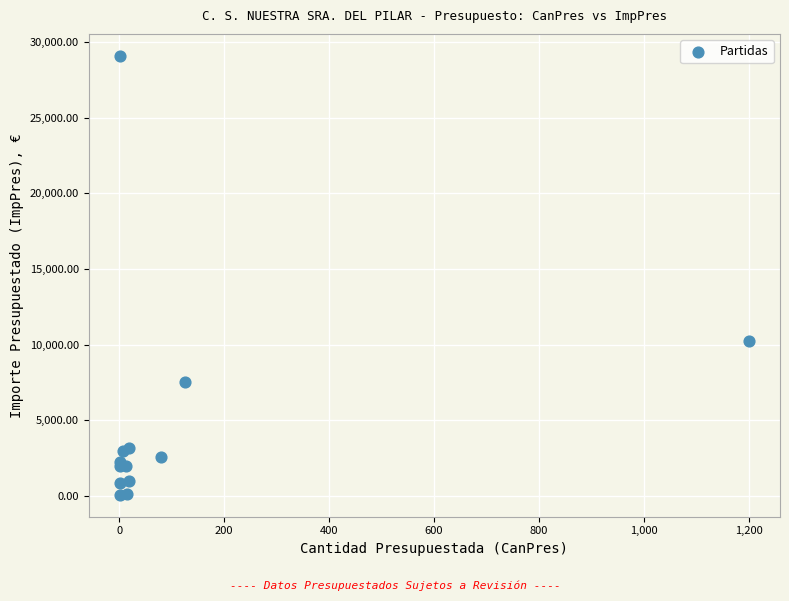

What Y value in the scatter plot is closest to 14577?

10260.0